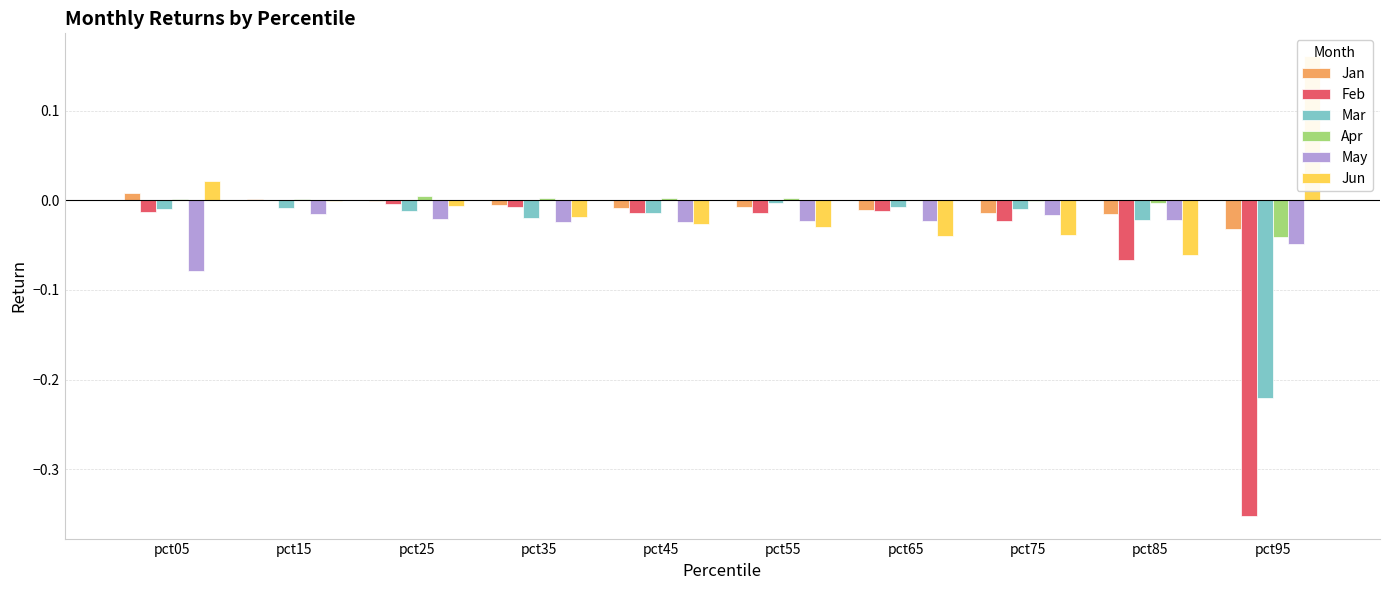

True or false: Jan has a value of -0.0 at pct55.

False